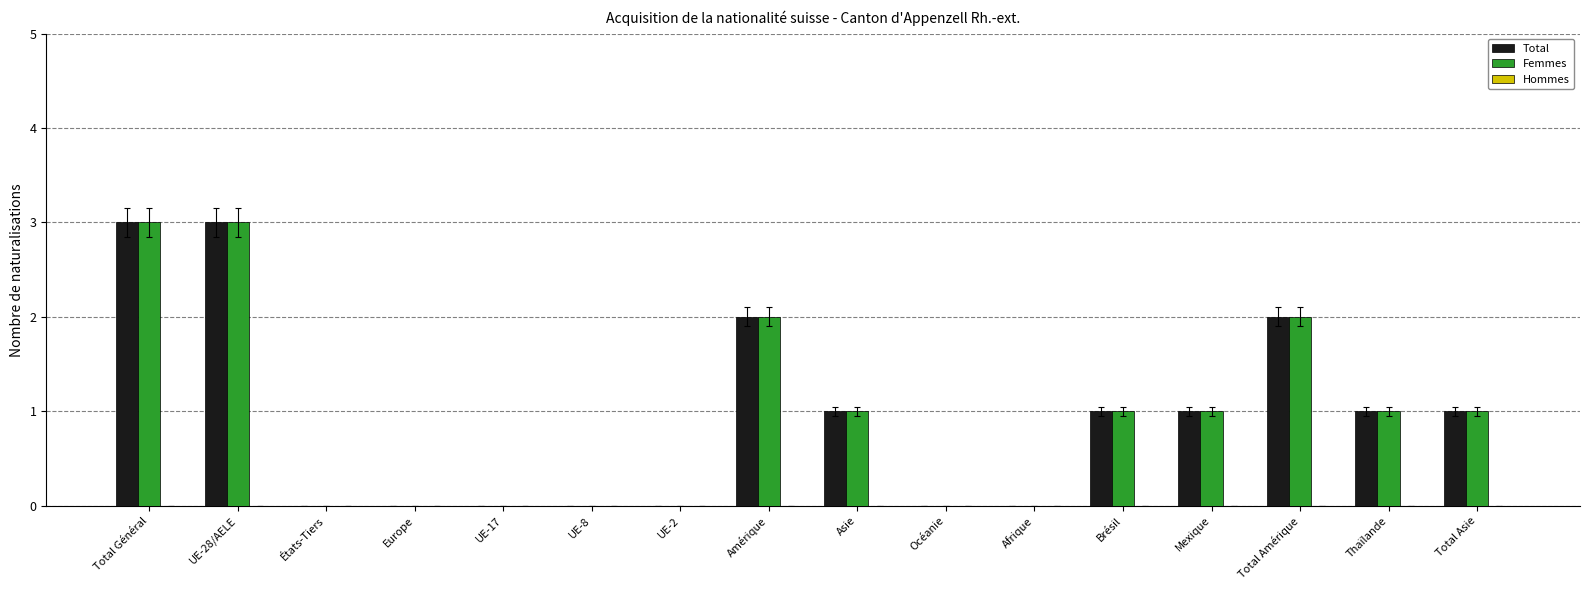

The value of Total at UE-28/AELE is 4. True or false?

False